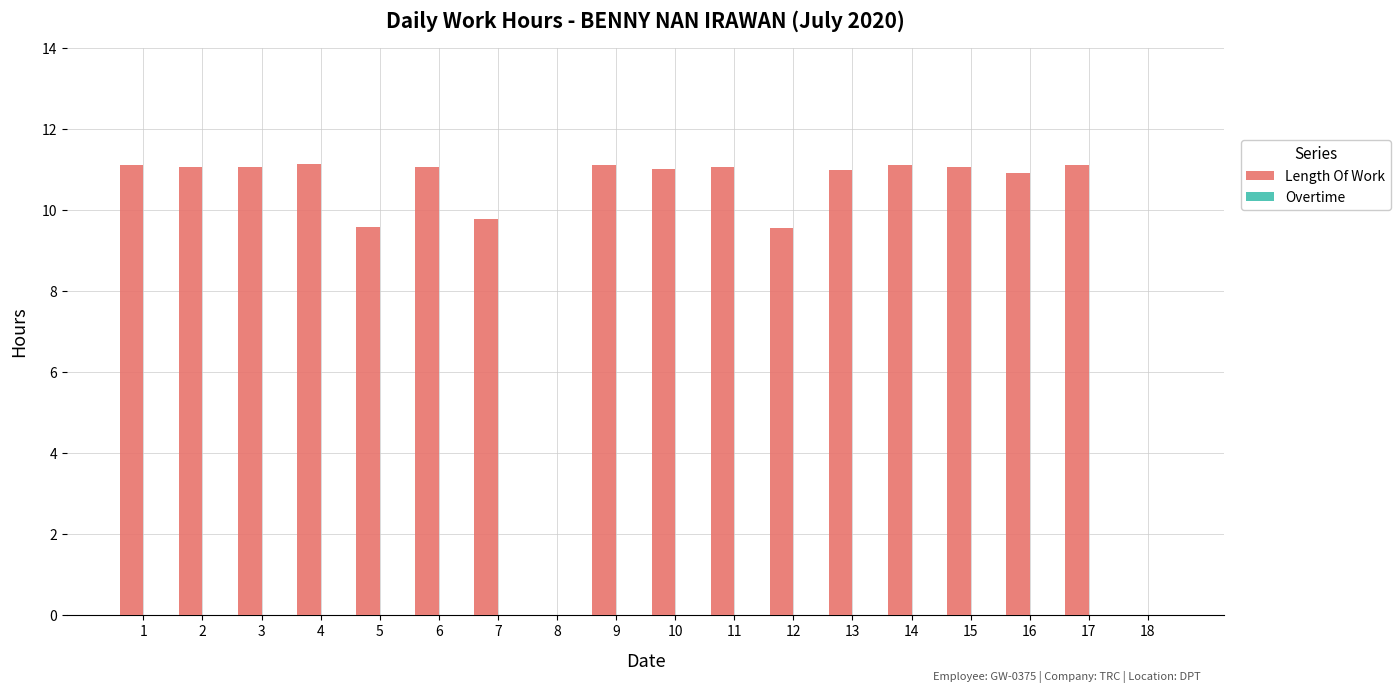

True or false: the data shows 16.1 at 14.

False